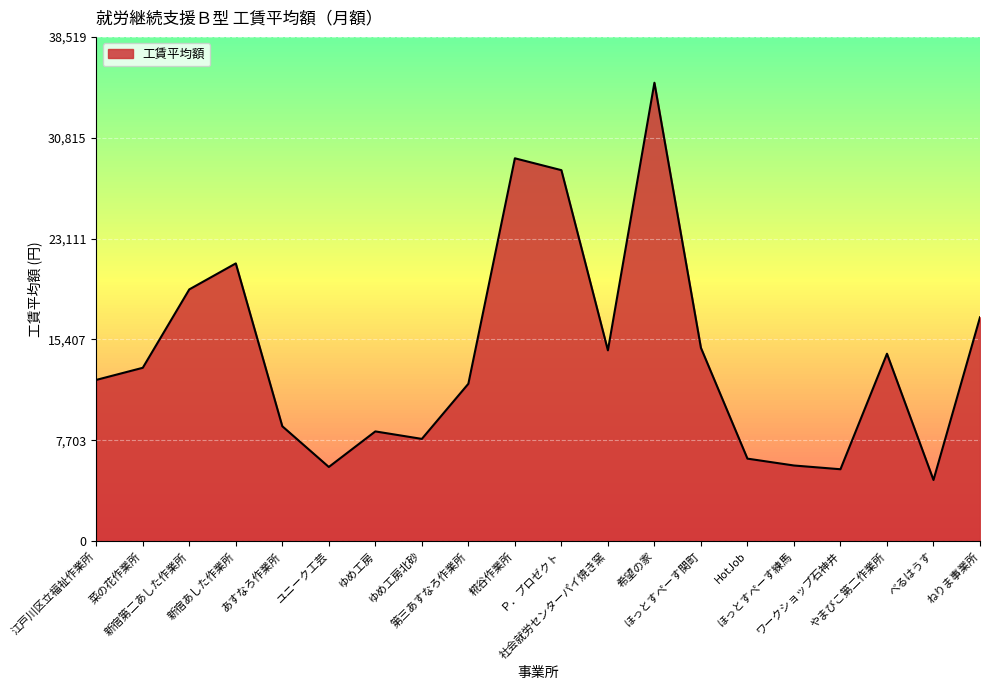

What is the greatest value displayed?

35017.4